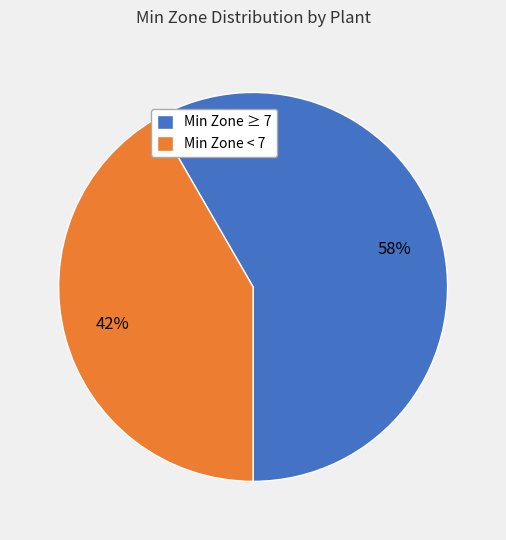

Is there a majority slice in this chart?

Yes